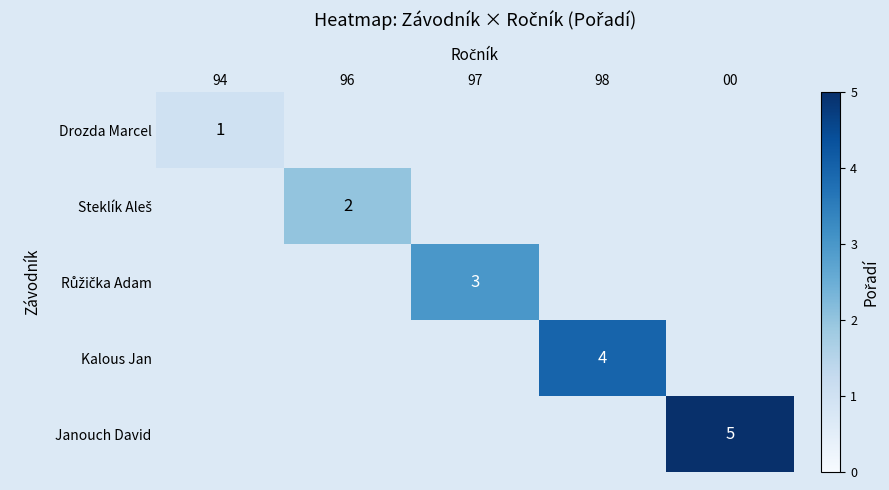

The Kalous Jan series shows 2 at 98. True or false?

False